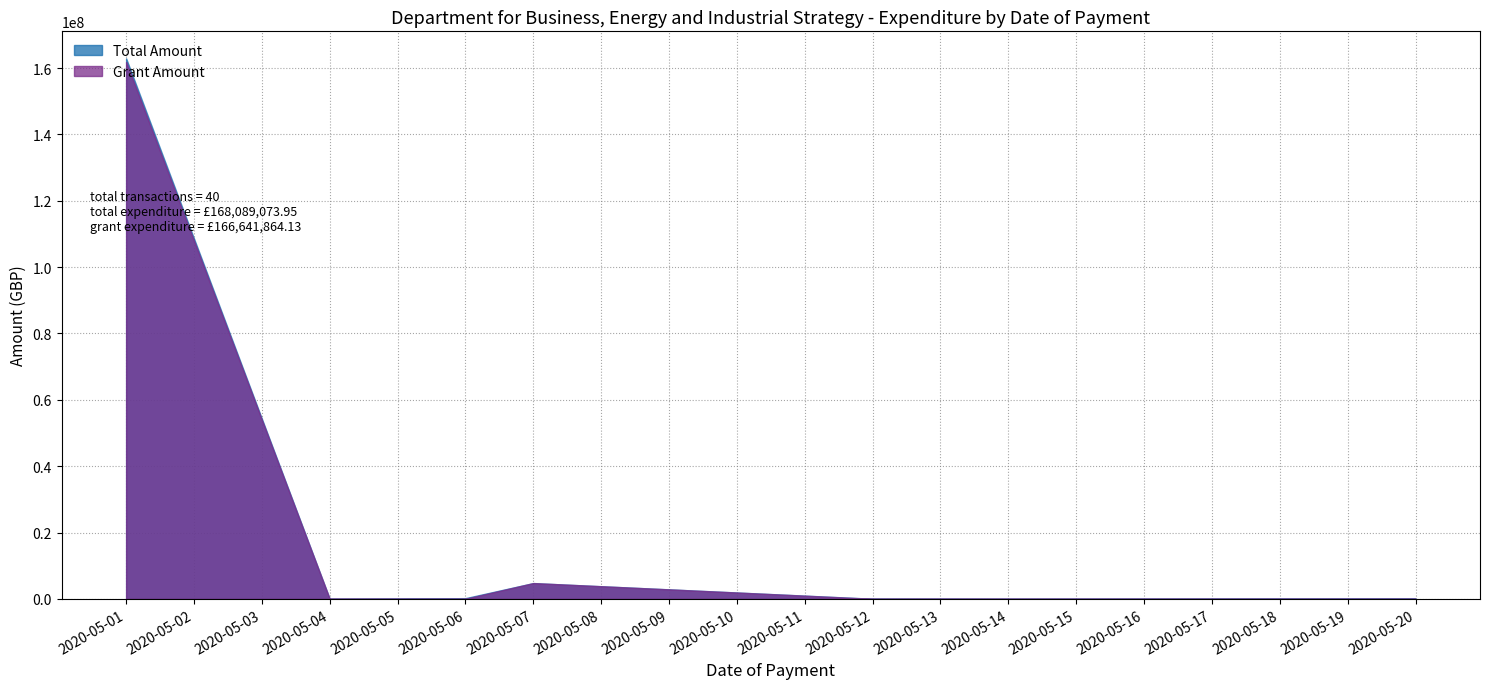

Which series has the largest range (max minus min)?

Total Amount